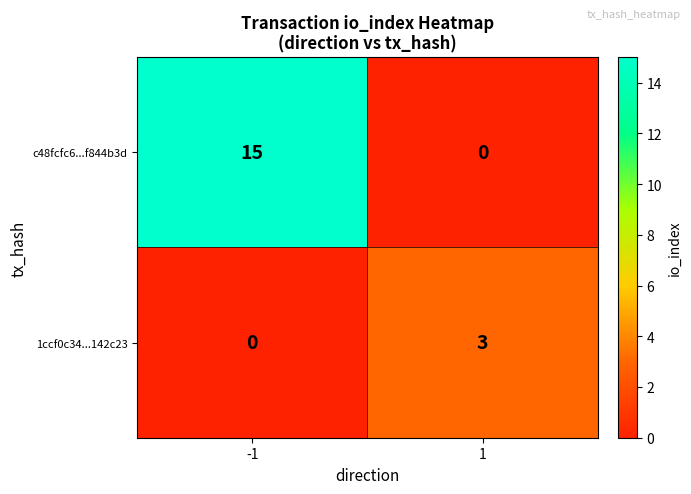

Which series has the largest total across all categories?

c48fcfc6...f844b3d